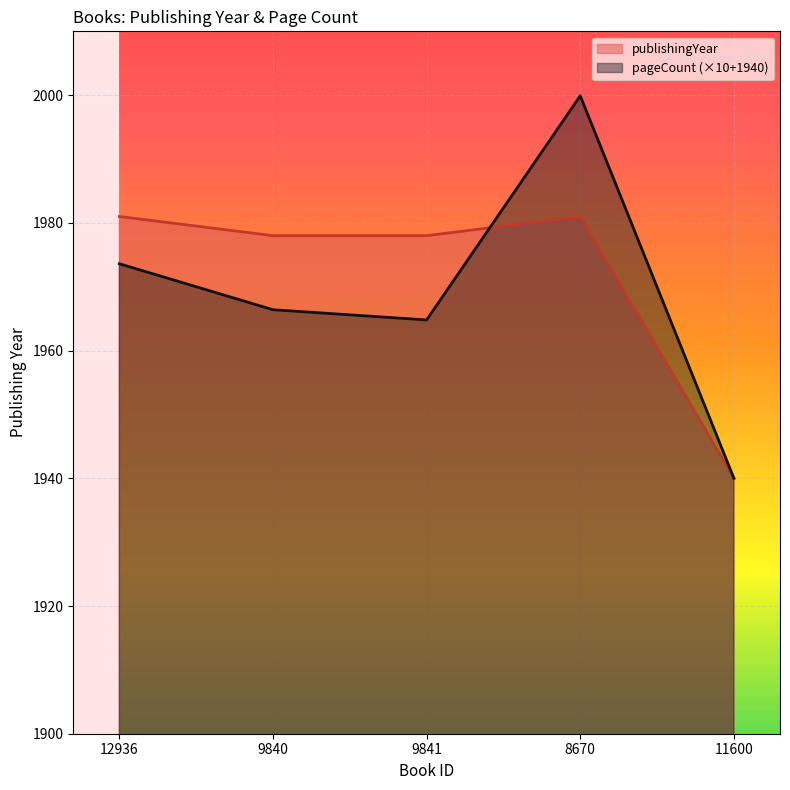

Where is the first local minimum for pageCount?

9841